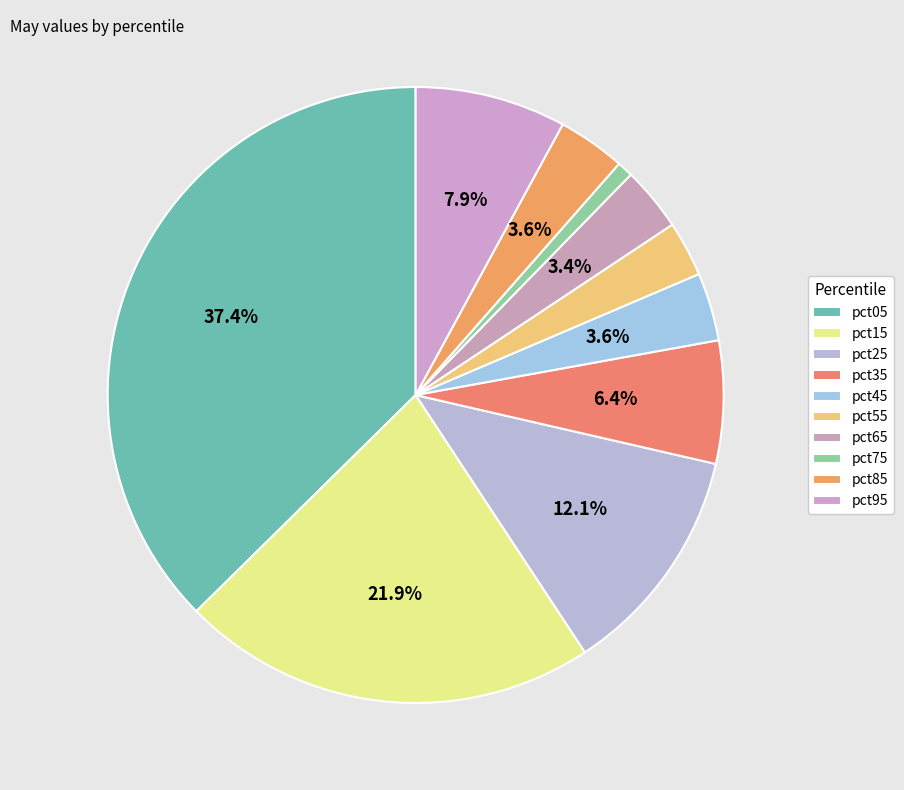

Count the number of slices in the pie.

10